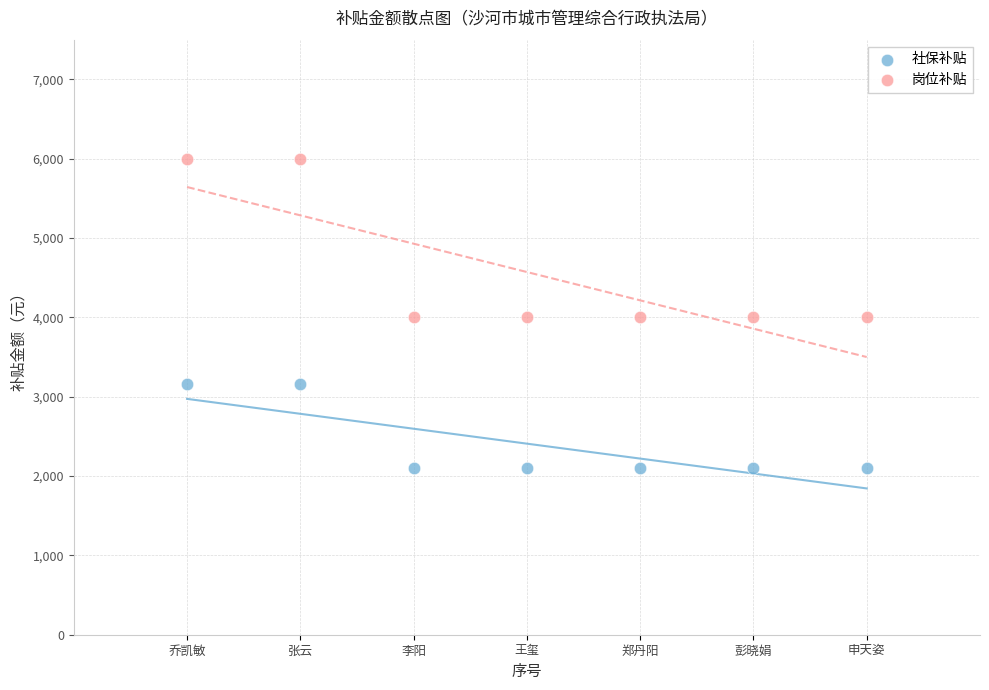

Which series has the widest spread of Y values?

岗位补贴